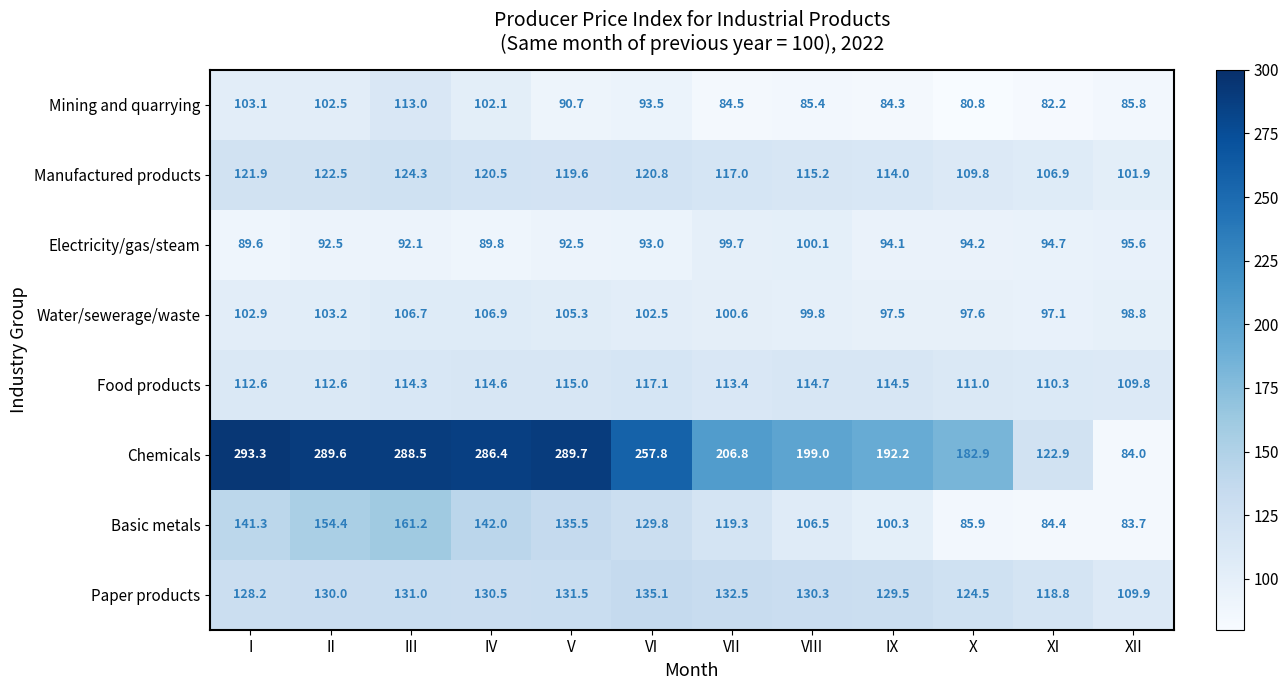

At how many categories does at least one series exceed 149?

10